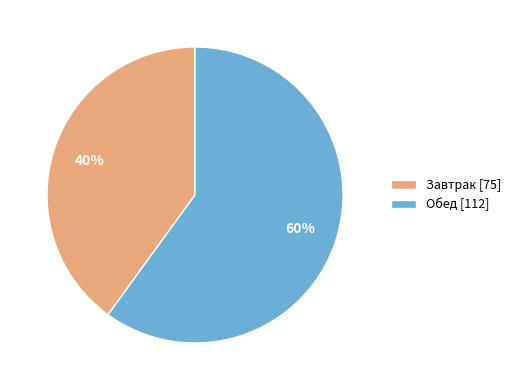

Does any single category account for the majority?

Yes